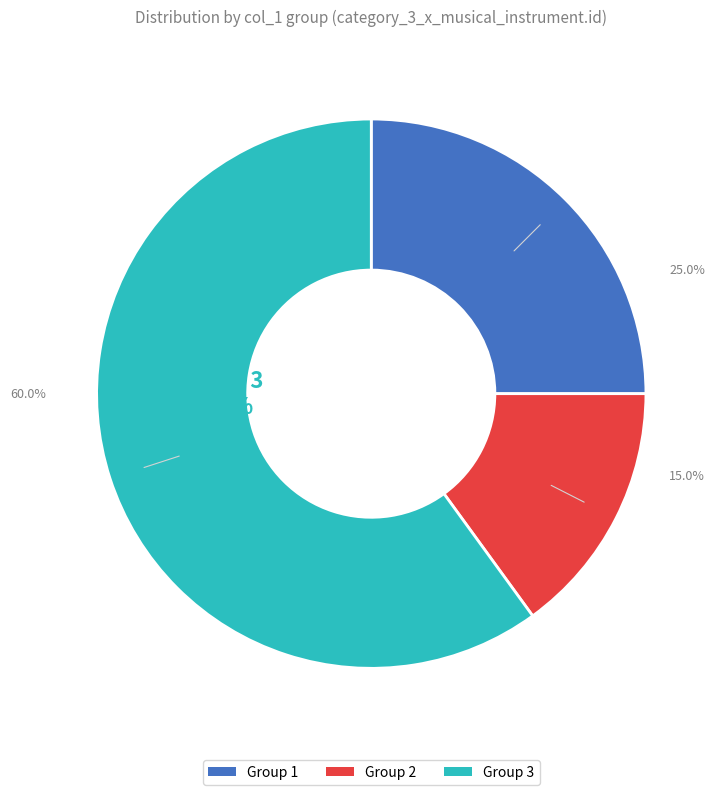

True or false: 2 accounts for 9% of the total.

False